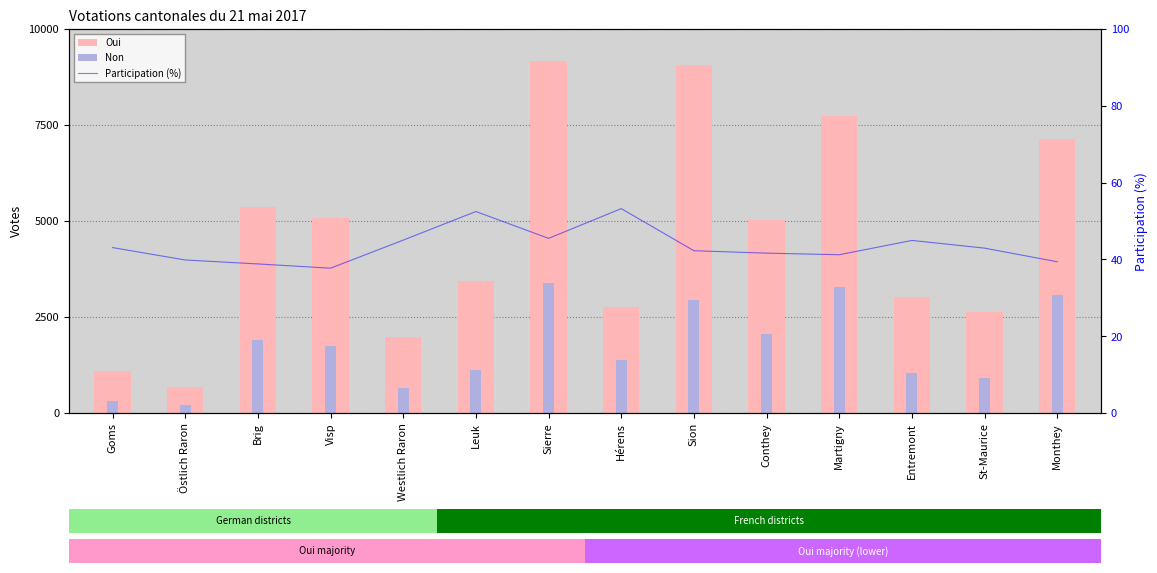

The Non series shows 1124.0 at Leuk. True or false?

True